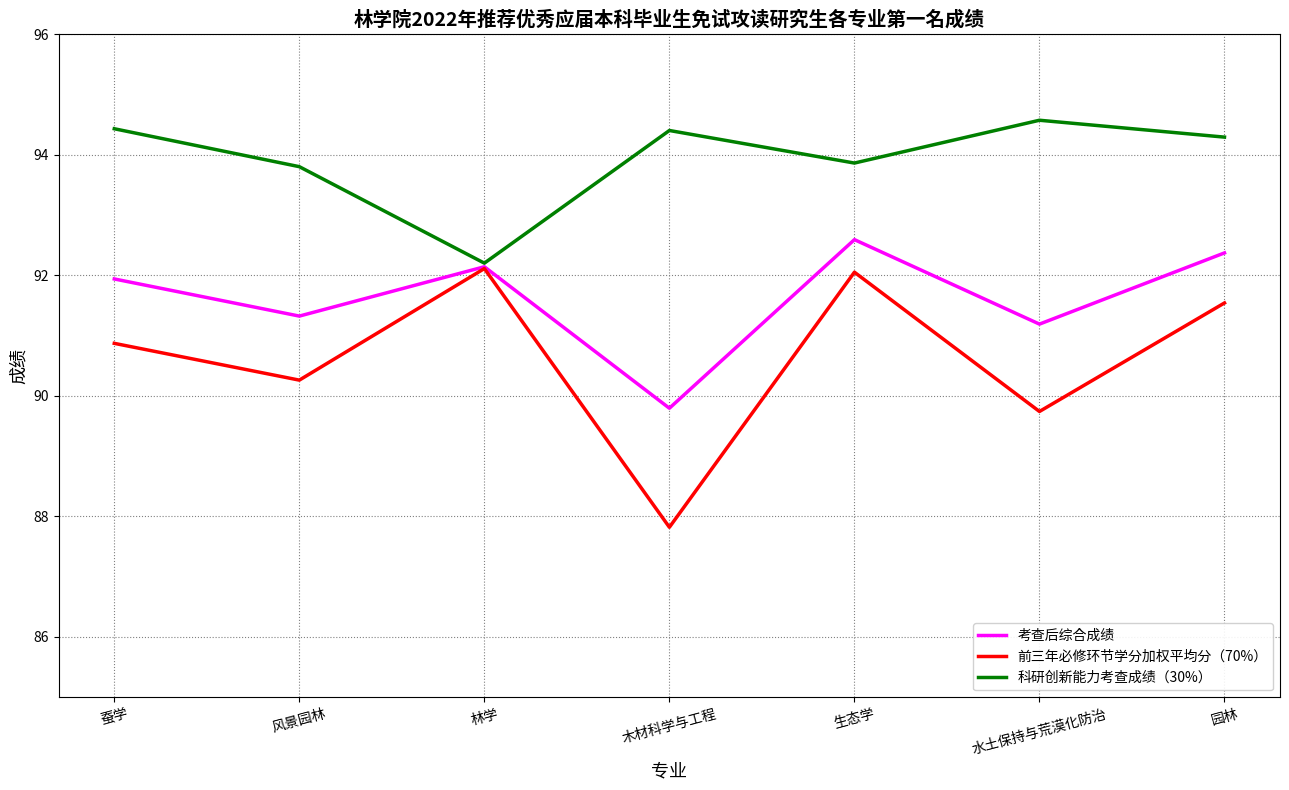

List the series in order of their peak value, lowest first.

前三年必修环节学分加权平均分（70%）, 考查后综合成绩, 科研创新能力考查成绩（30%）